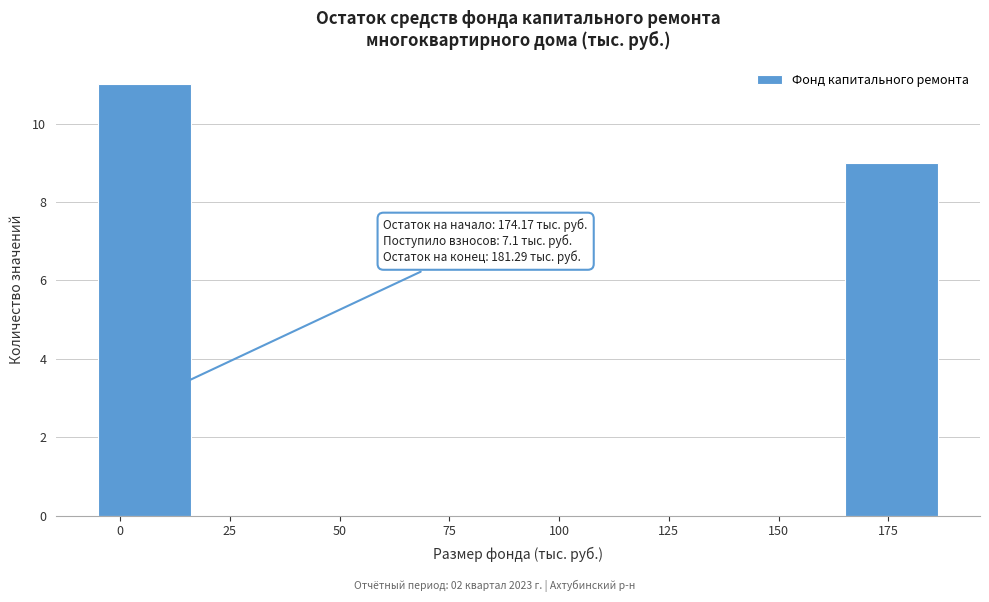

Over which range of the x-axis is the bar tallest?

-5 to 15